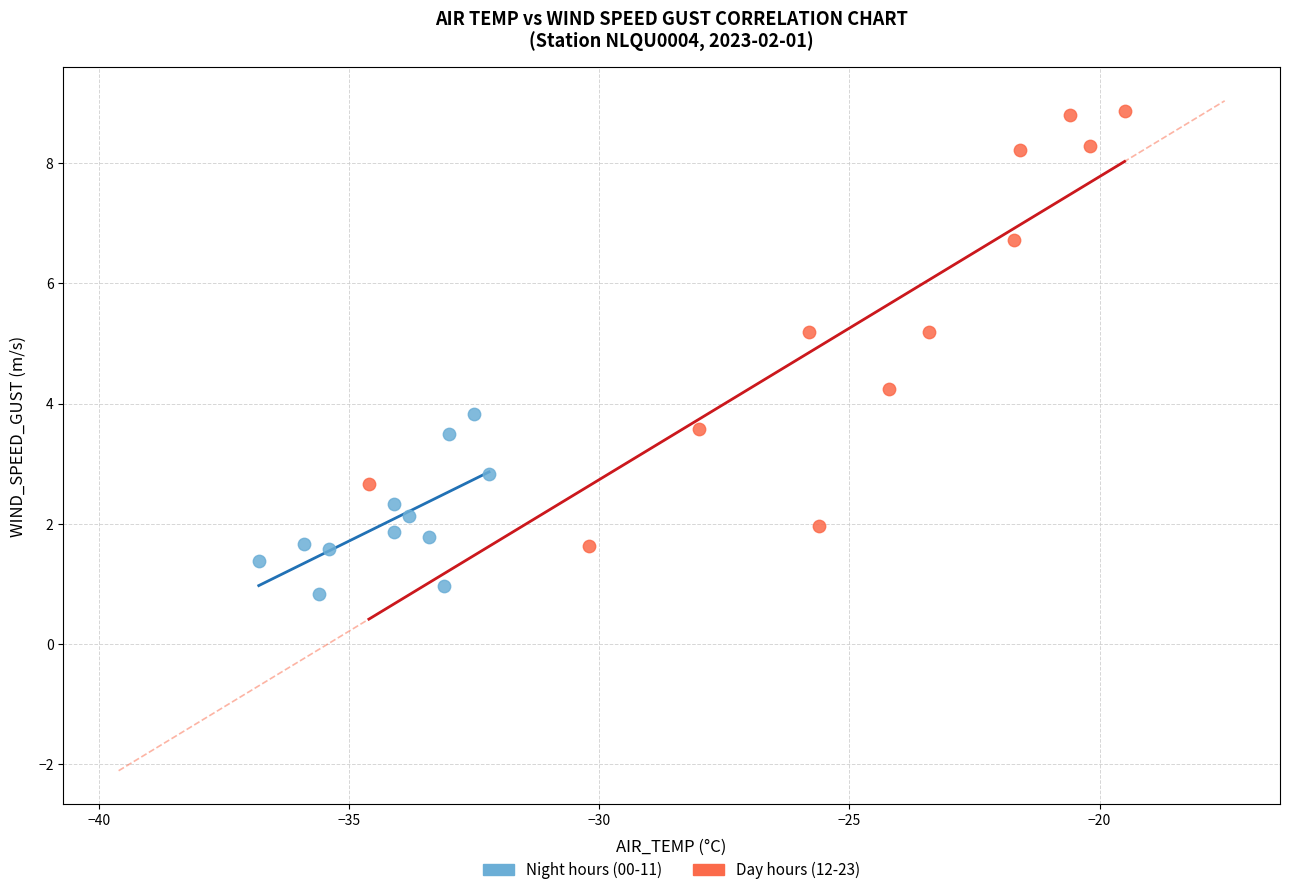

Which series reaches the maximum Y coordinate?

Day hours (12-23)